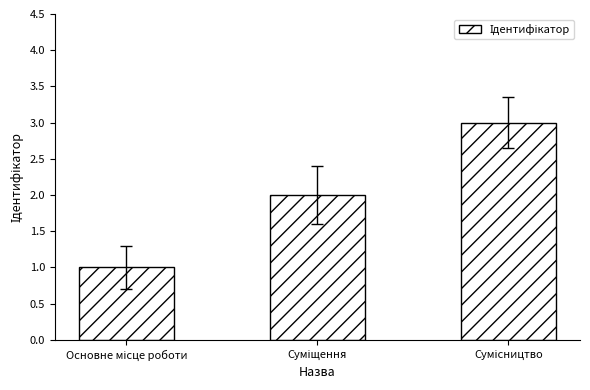

What is the greatest value displayed?

3